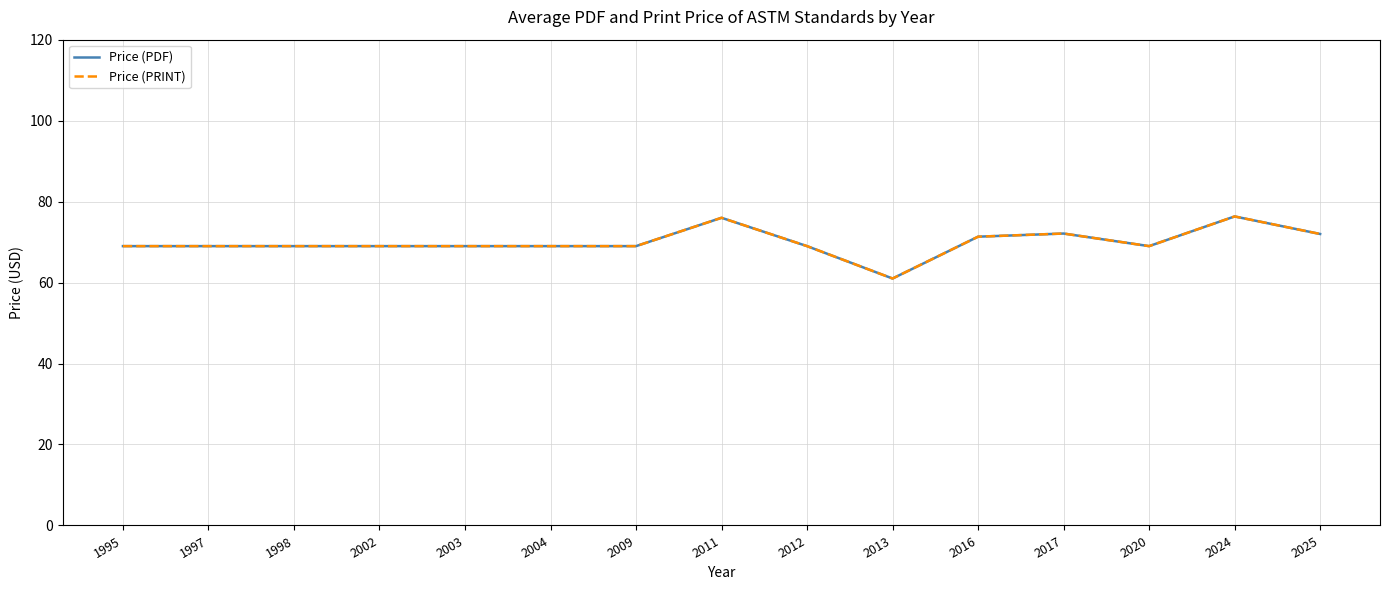

Between 1995 and 2003, which is larger?

1995